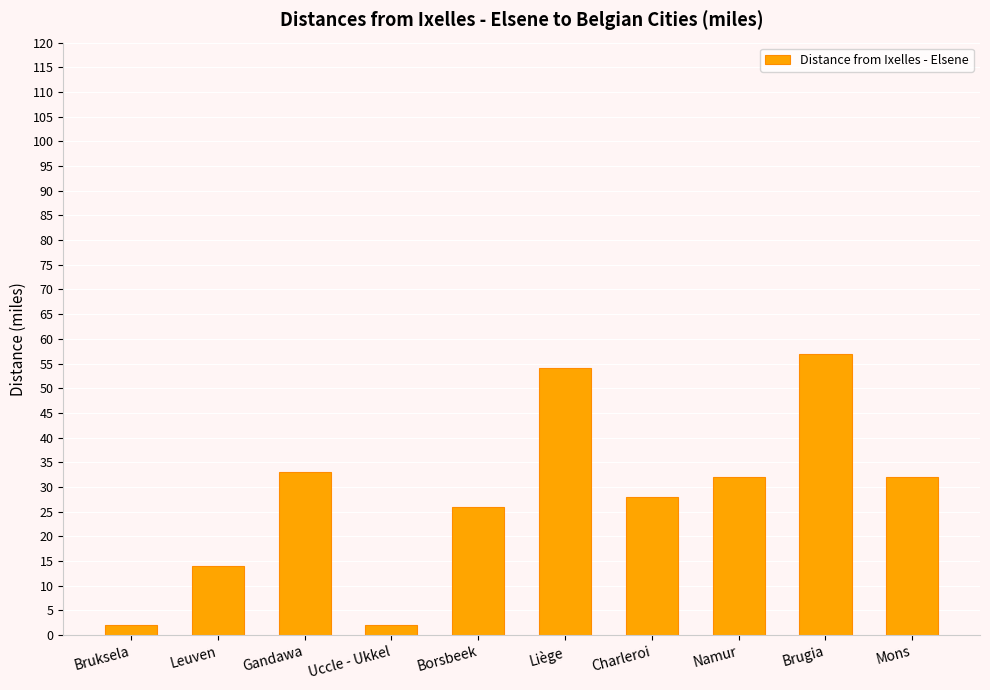

What is the difference between the values at Namur and Charleroi?

4